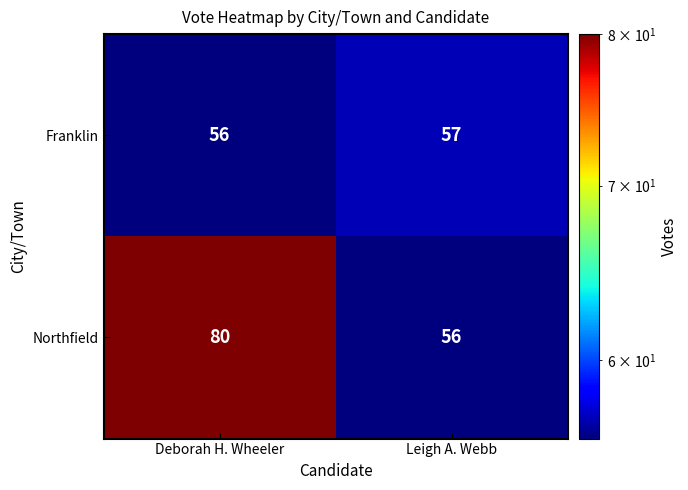

What is the sum of the Franklin values at Leigh A. Webb and Deborah H. Wheeler?

113